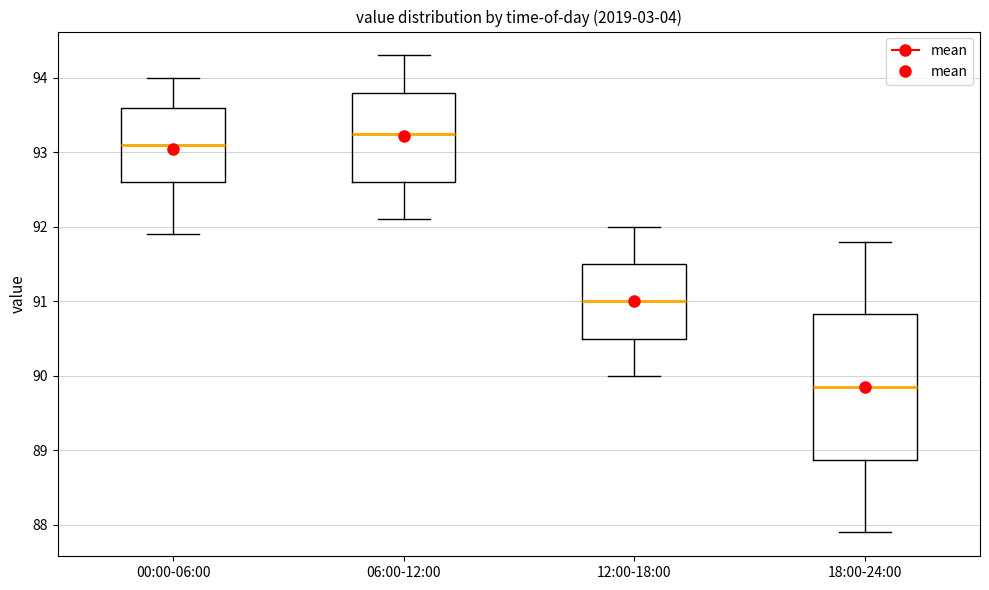

Comparing the boxes themselves (not the whiskers), which one is the tallest?

18:00-24:00